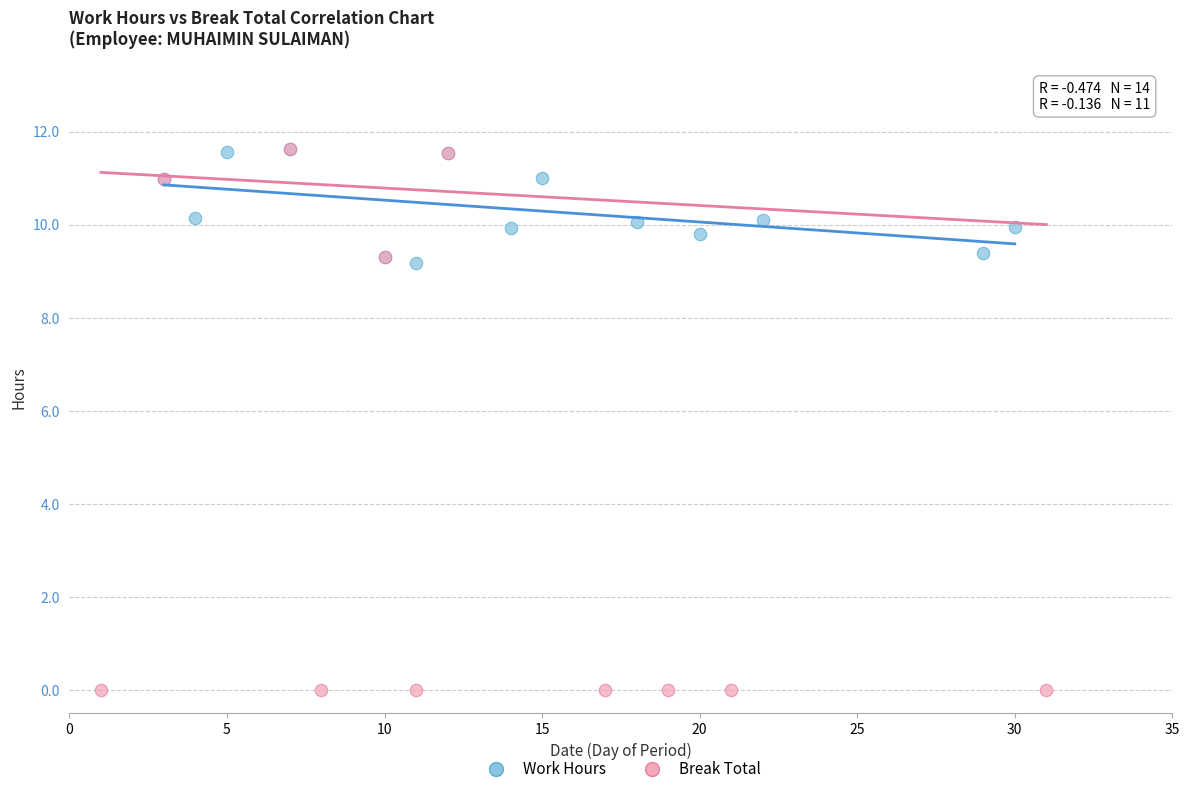

Which series reaches the minimum Y coordinate?

Break Total